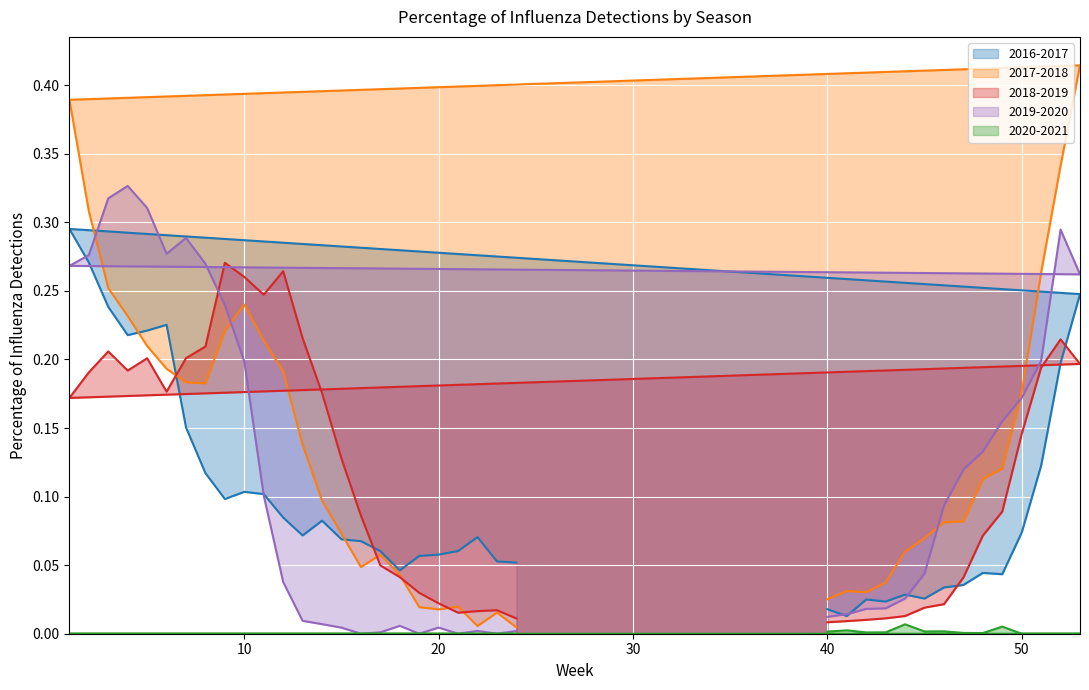

How many intersections are there between 2018-2019 and 2019-2020?

1